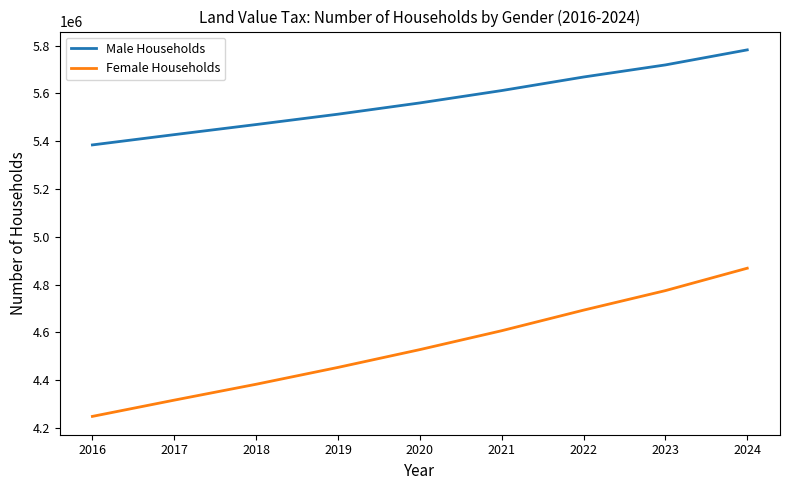

True or false: Male Households has more than 0 points higher than both neighbors.

False